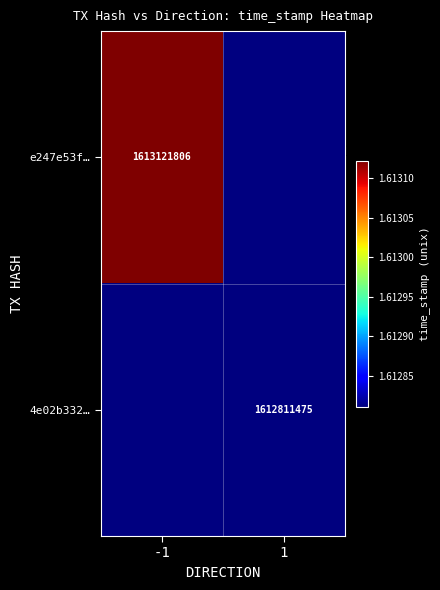

What is the smallest value displayed?

1612811475.0